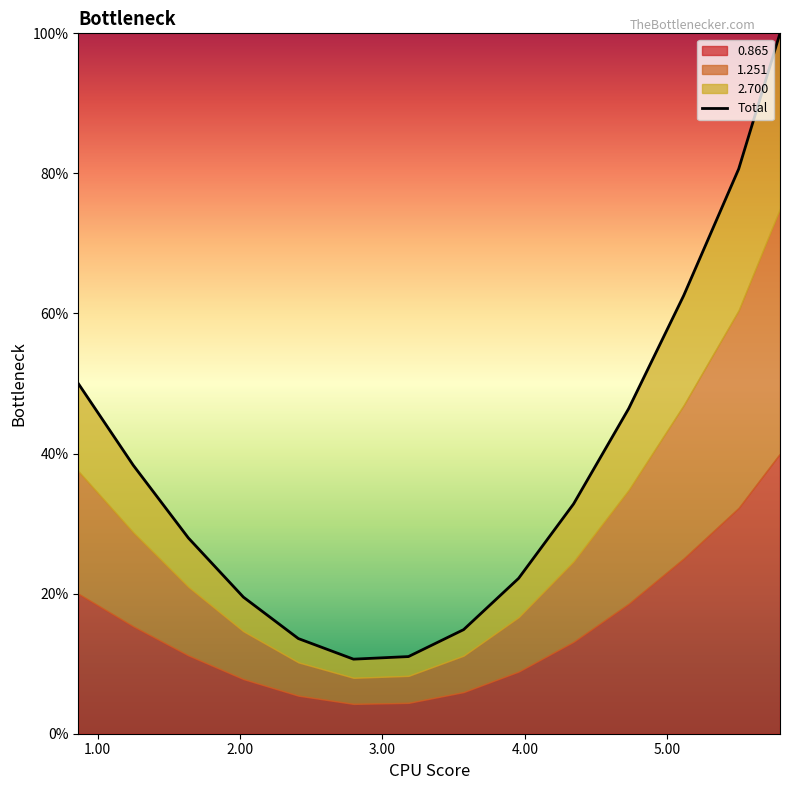

Reading right to left, transcribe all the data shown in this chart.

100.0	80.6	62.6	46.4	32.8	22.2	14.9	11.0	10.6	13.6	19.5	27.9	38.3	50.0